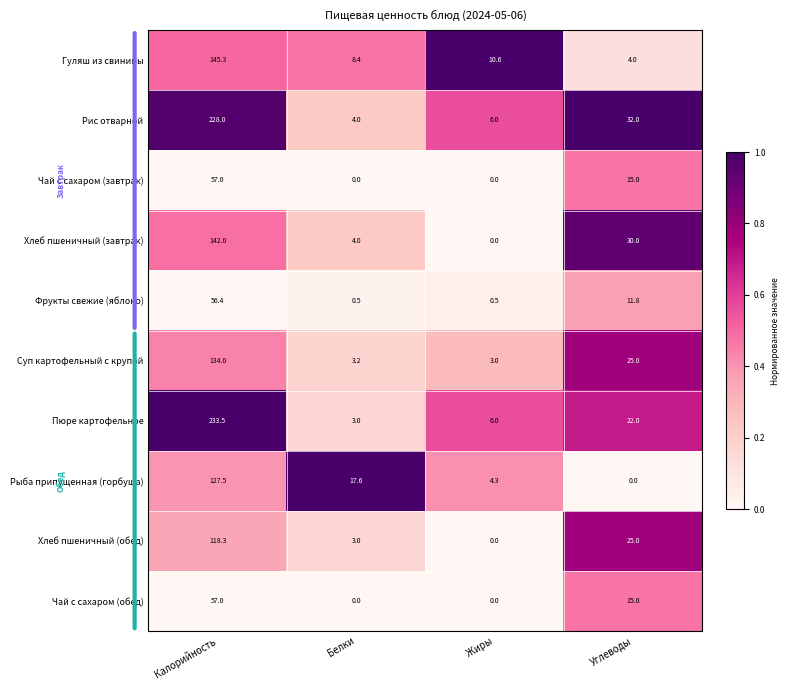

How many Чай с сахаром (завтрак) values are between 0 and 57?

4